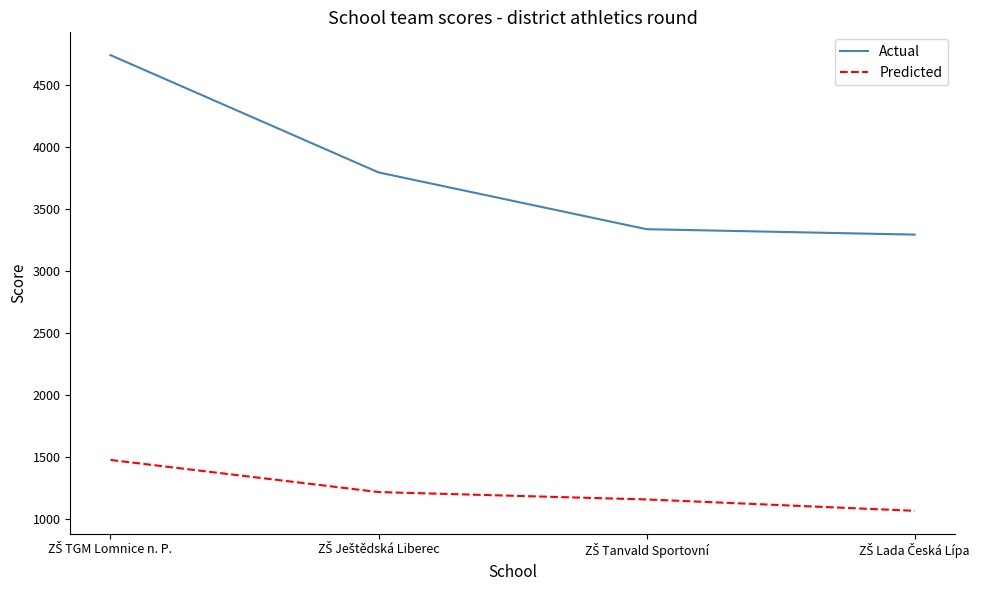

True or false: Predicted and Actual cross at least once.

False